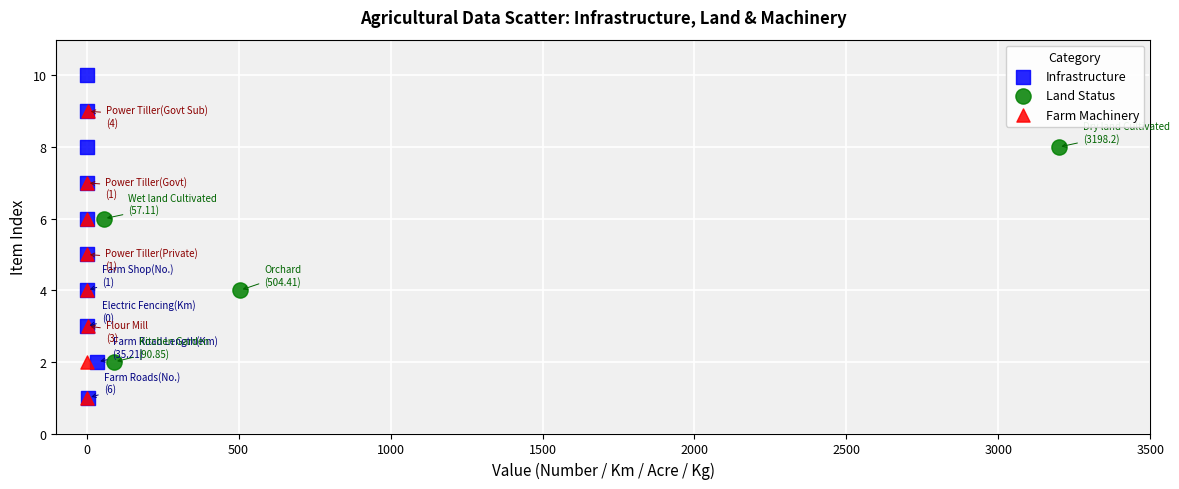

Which series has the widest spread of Y values?

Infrastructure